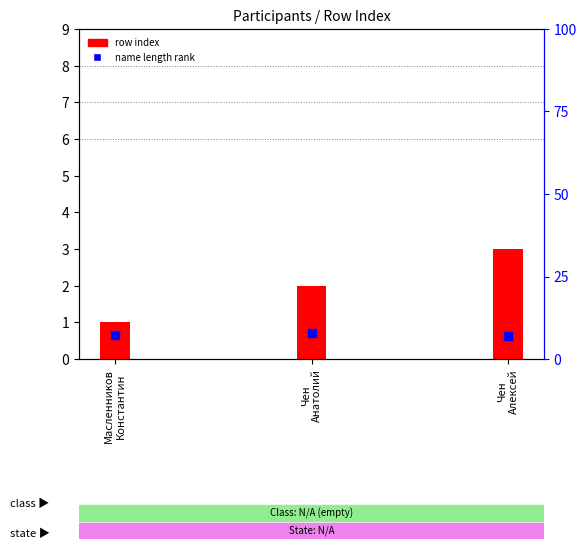

Which series has the largest total across all categories?

name length rank